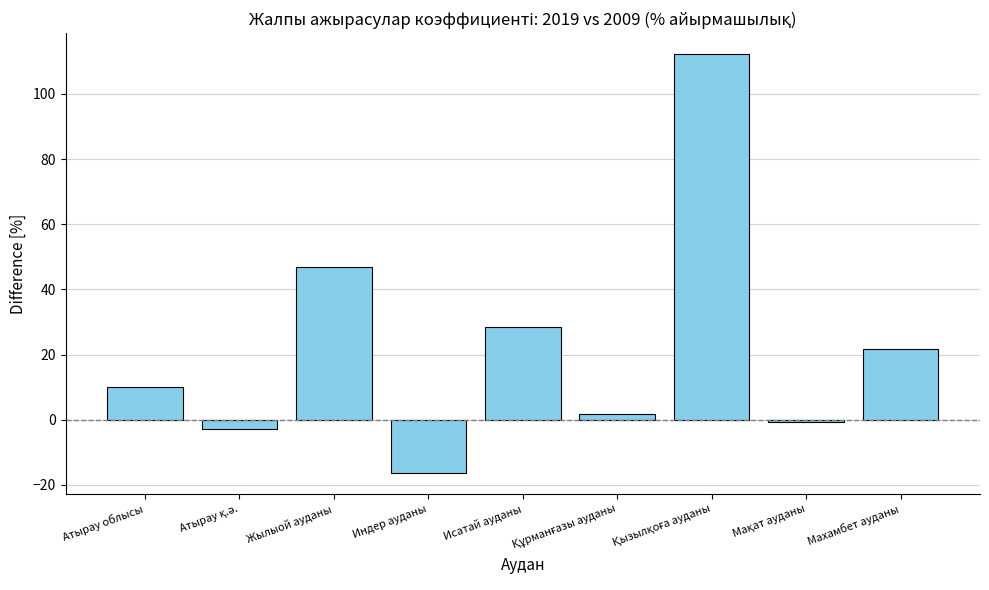

What is the value of the 3rd bar from the left?

46.8